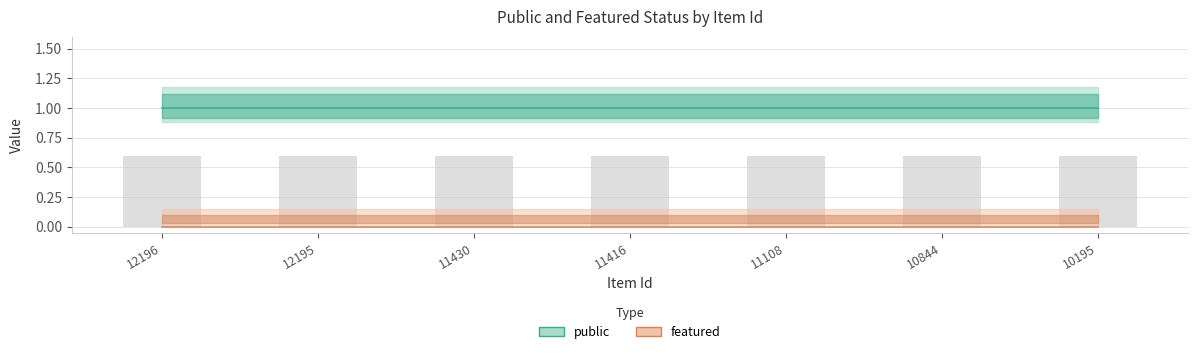

At which category is the sum across all series the highest?

12196